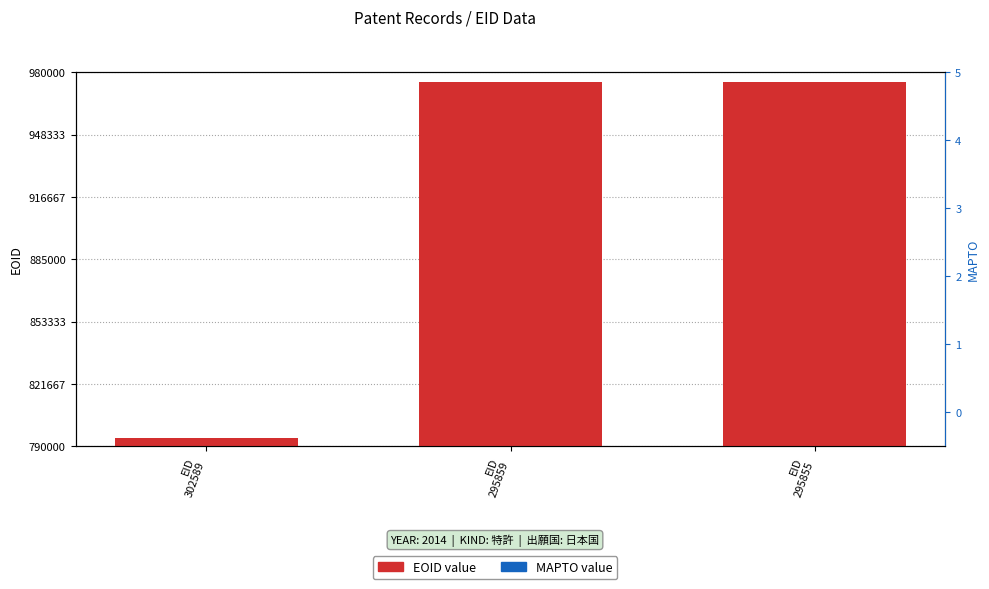

What is the value of the EOID bar at the 3rd from the left?

974947